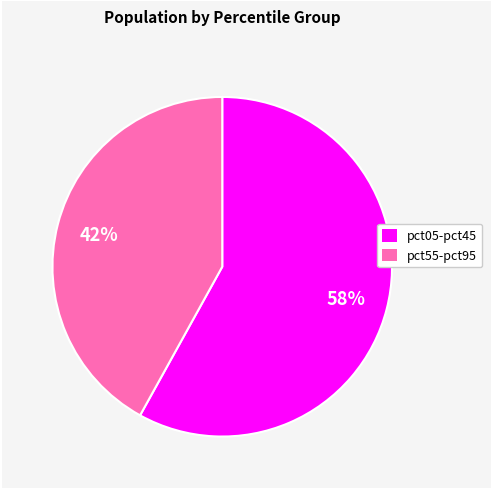

To the nearest percent, what is the difference between the largest and smallest slice percentages?

16%